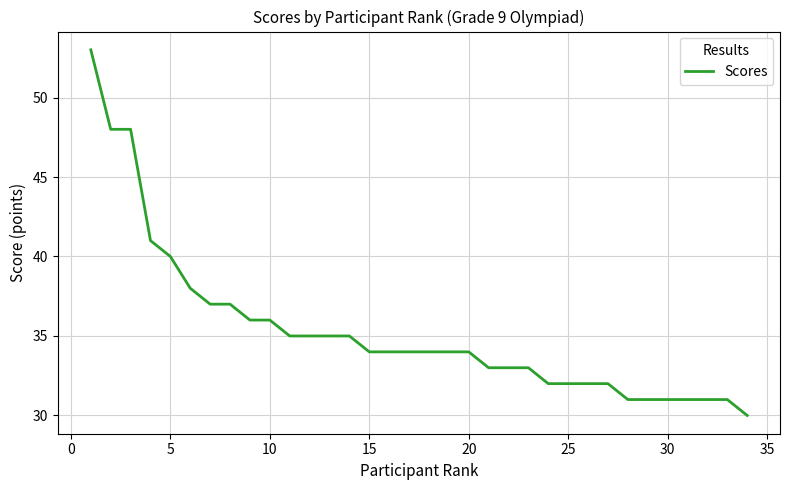

What is the difference between the maximum and second lowest values?

22